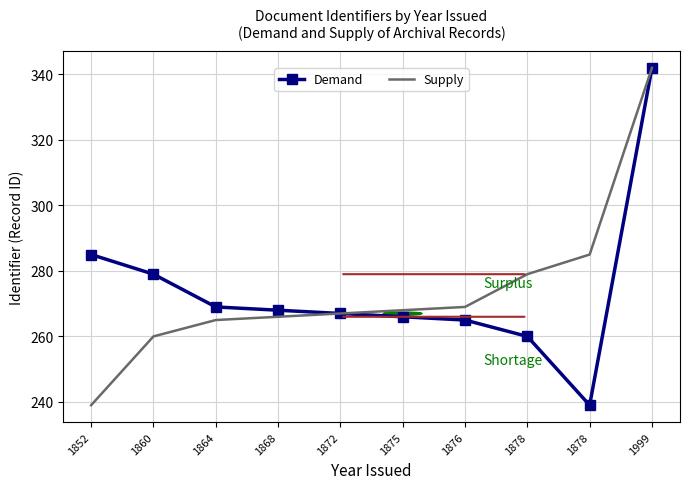

How many series are shown in this chart?

2